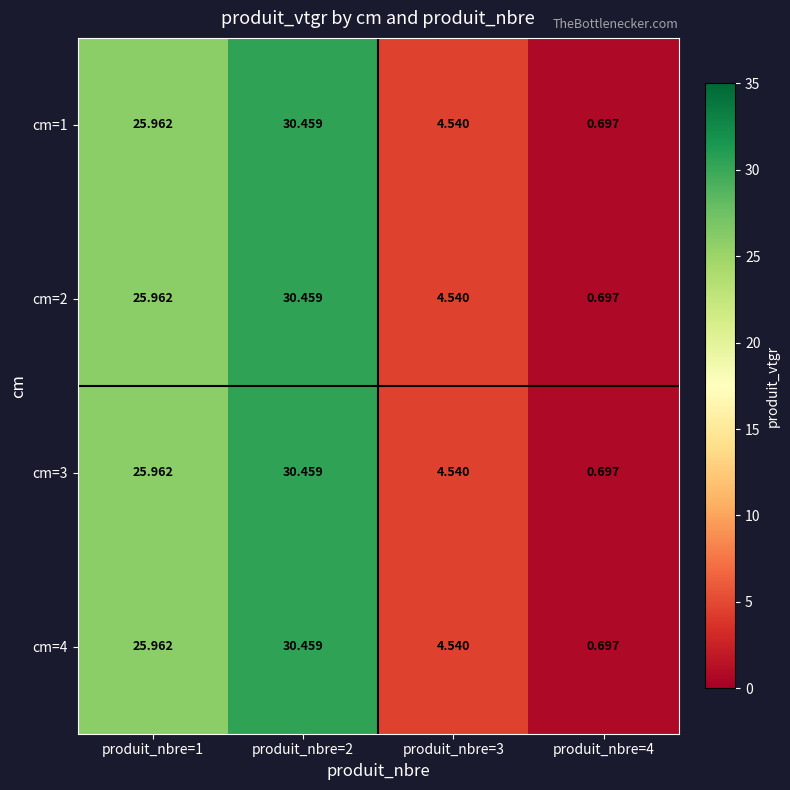

Is the value of cm=2 at produit_nbre=4 greater than the value of cm=4 at produit_nbre=1?

No